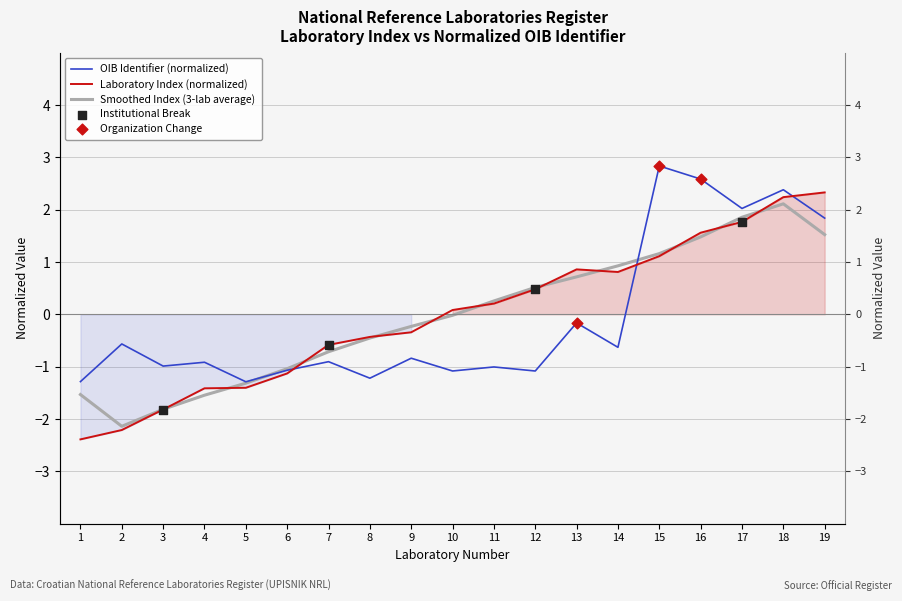

Which series contains the lowest Y value?

Laboratory Index